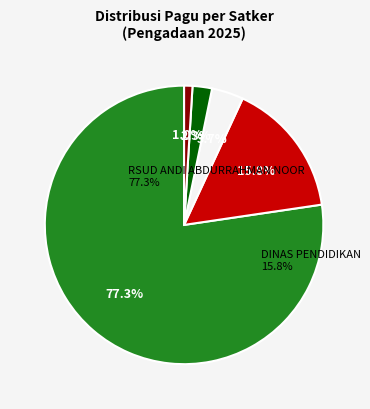

True or false: DINAS PERPUSTAKAAN DAN KEARSIPAN accounts for 1% of the total.

True